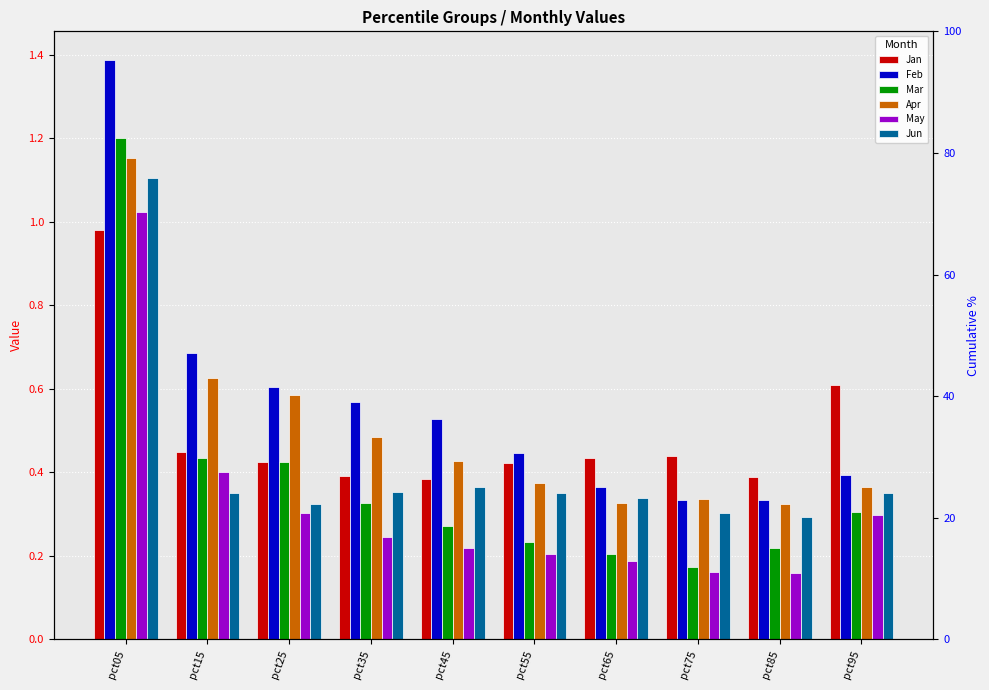

What is the value of the Apr bar at the 1st from the left?

1.2